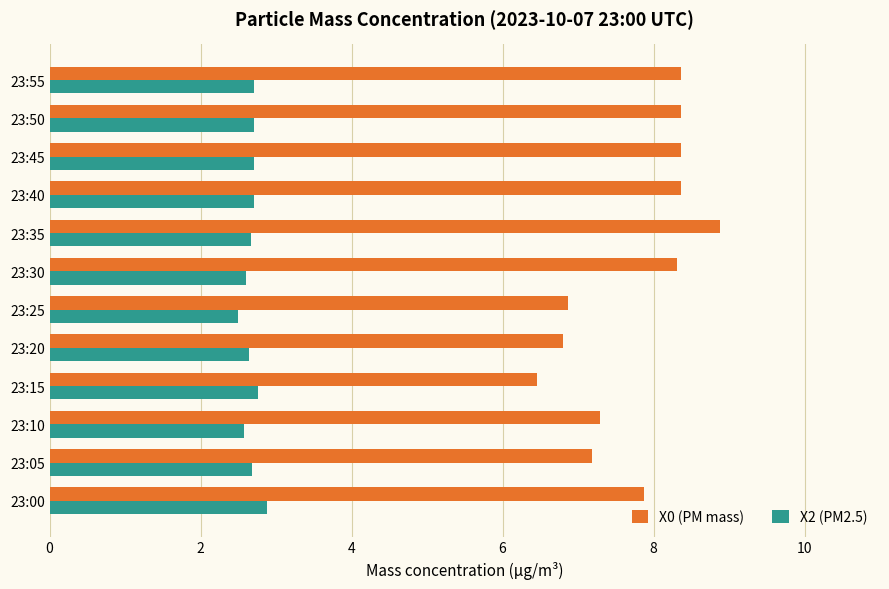

The X0 (PM mass) series shows 2.7 at 23:05. True or false?

False